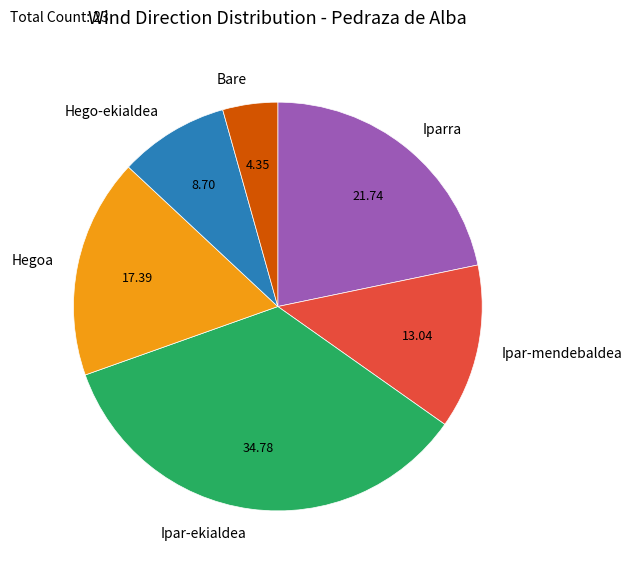

Is there a majority slice in this chart?

No